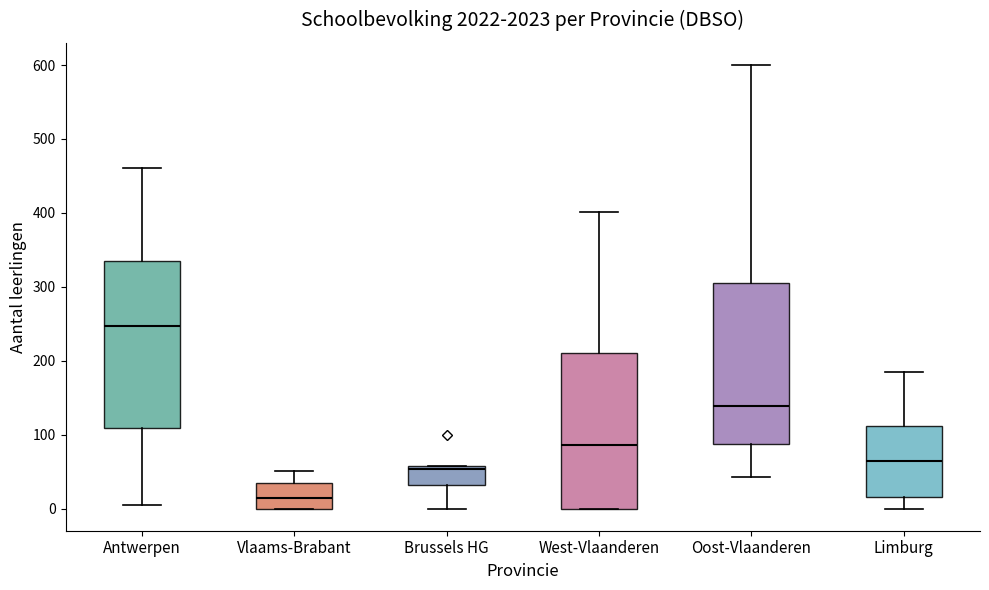

Which box has the highest median line?

Antwerpen